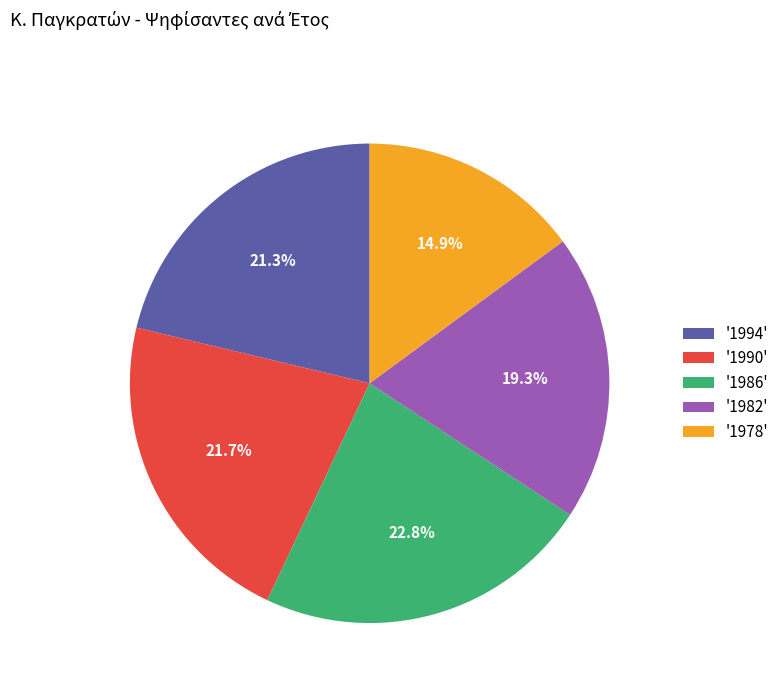

Count the number of slices in the pie.

5